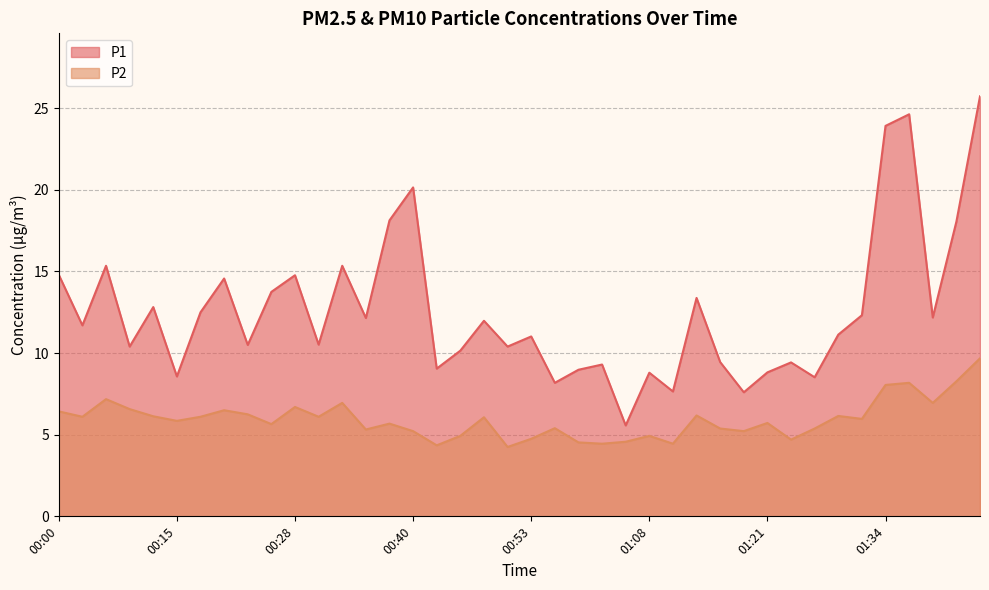

Reading left to right, list all the values displayed in this chart.

P1: 14.8	11.7	15.3	10.4	12.8	8.6	12.5	14.6	10.5	13.8	14.8	10.5	15.3	12.2	18.1	20.1	9.1	10.2	12.0	10.4	11.0	8.2	9.0	9.3	5.6	8.8	7.7	13.4	9.4	7.6	8.8	9.4	8.5	11.1	12.3	23.9	24.6	12.2	18.1	25.7
P2: 6.4	6.1	7.2	6.6	6.1	5.8	6.1	6.5	6.2	5.7	6.7	6.1	7.0	5.3	5.7	5.2	4.3	4.9	6.1	4.2	4.8	5.4	4.5	4.5	4.6	4.9	4.5	6.2	5.4	5.2	5.7	4.7	5.4	6.2	6.0	8.1	8.2	7.0	8.3	9.7